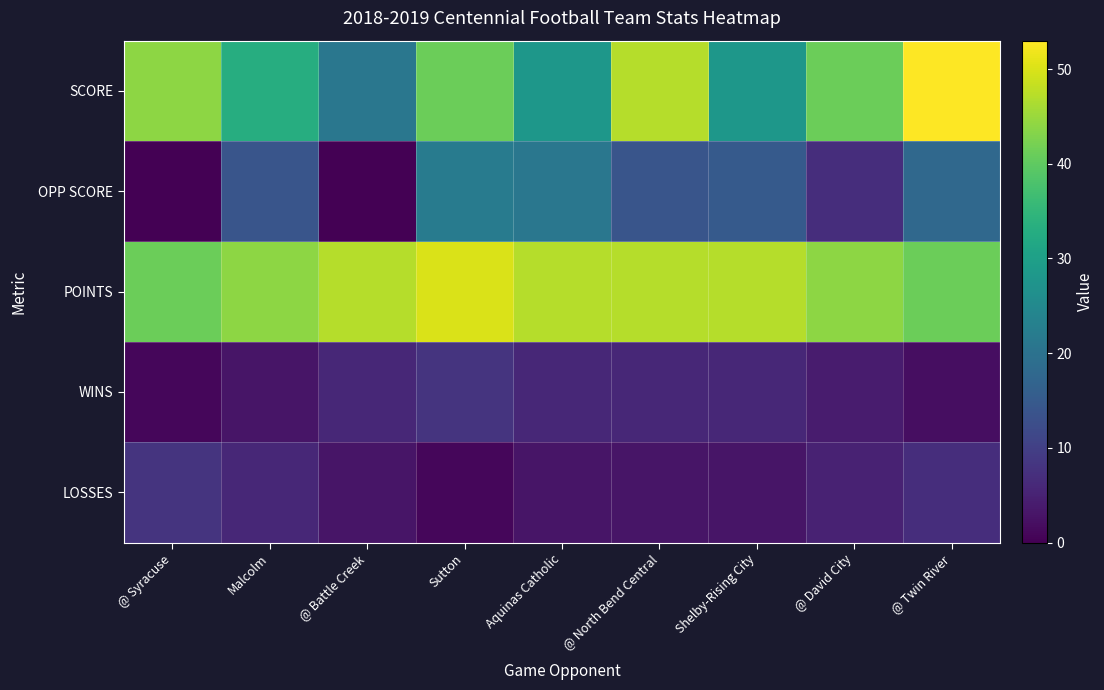

Which series has the largest total across all categories?

POINTS